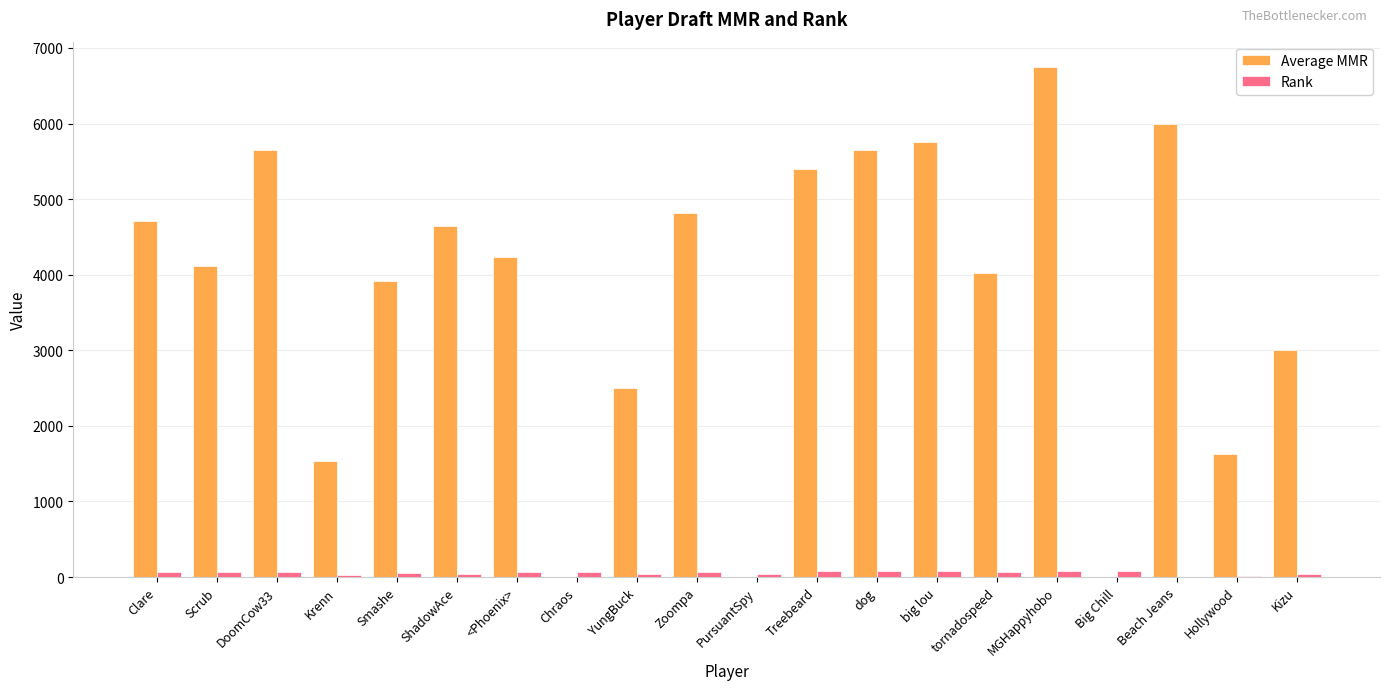

Where does the Average MMR series first go above 4231?

Clare